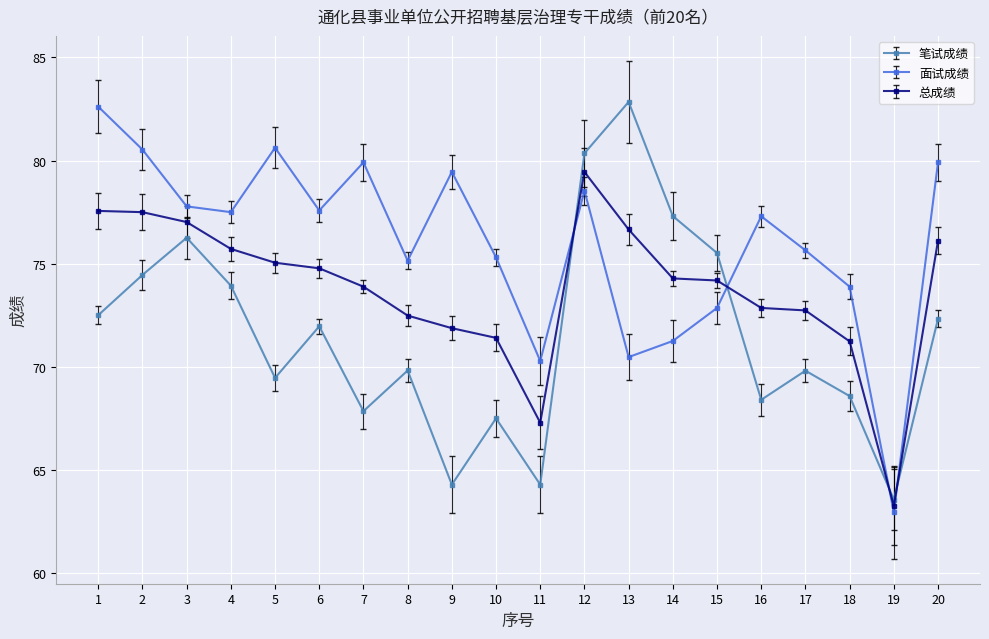

List the series in order of their overall mean, lowest first.

笔试成绩, 总成绩, 面试成绩